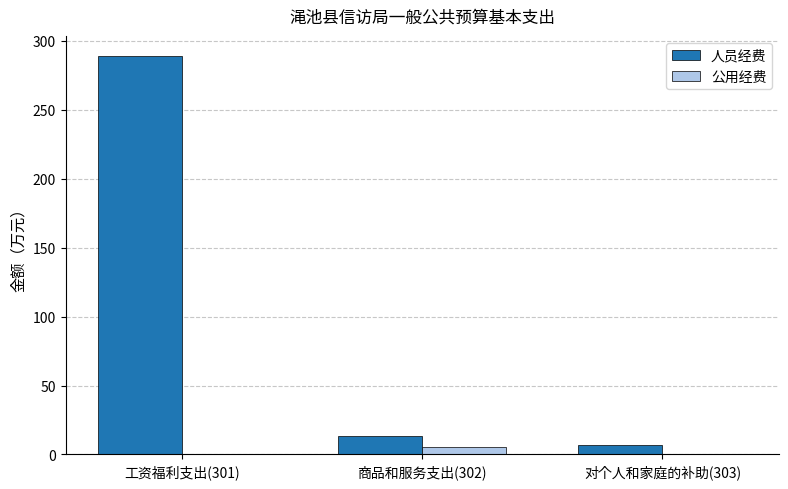

At which label does 人员经费 first exceed 13?

工资福利支出(301)